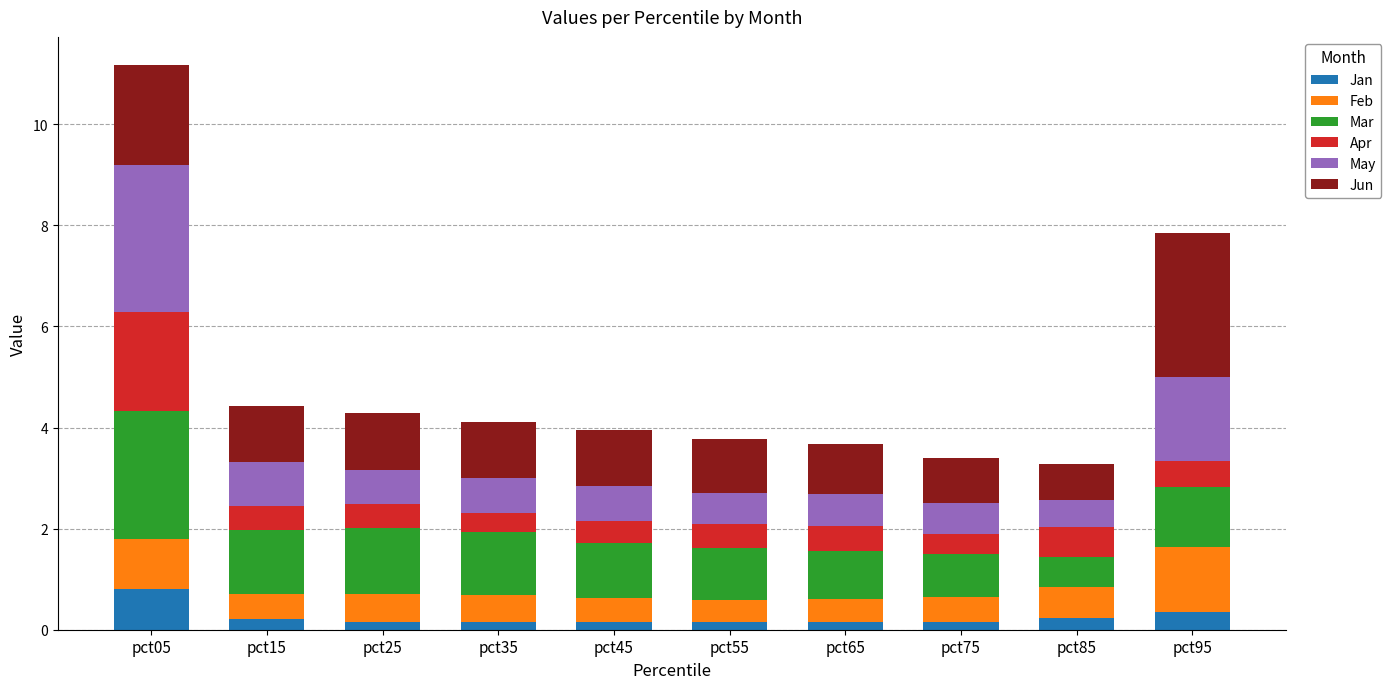

At which category is the sum across all series the highest?

pct05